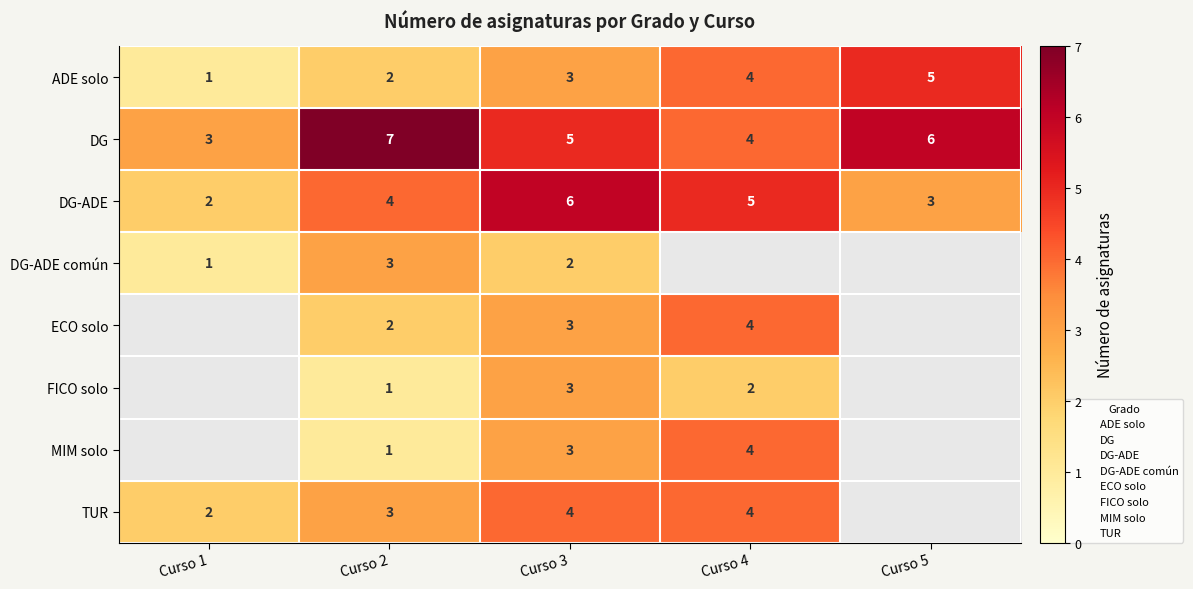

Which series has the largest range (max minus min)?

ADE solo